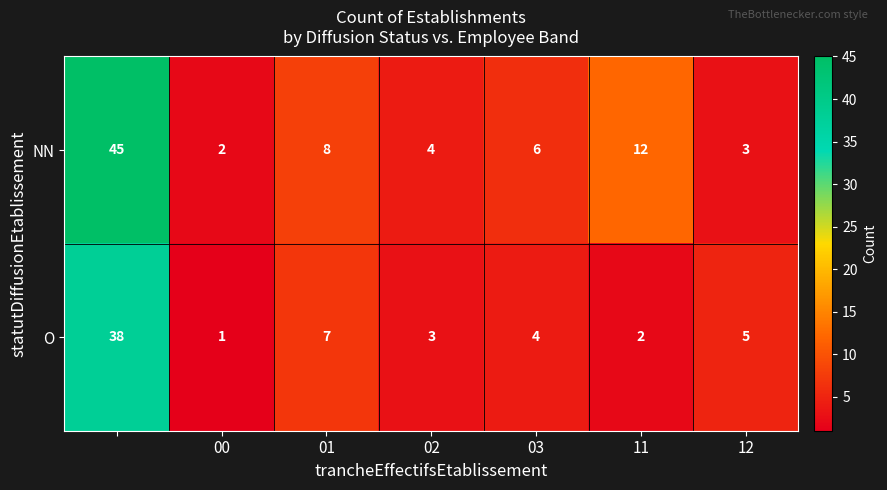

What is the average value of the O series?

9